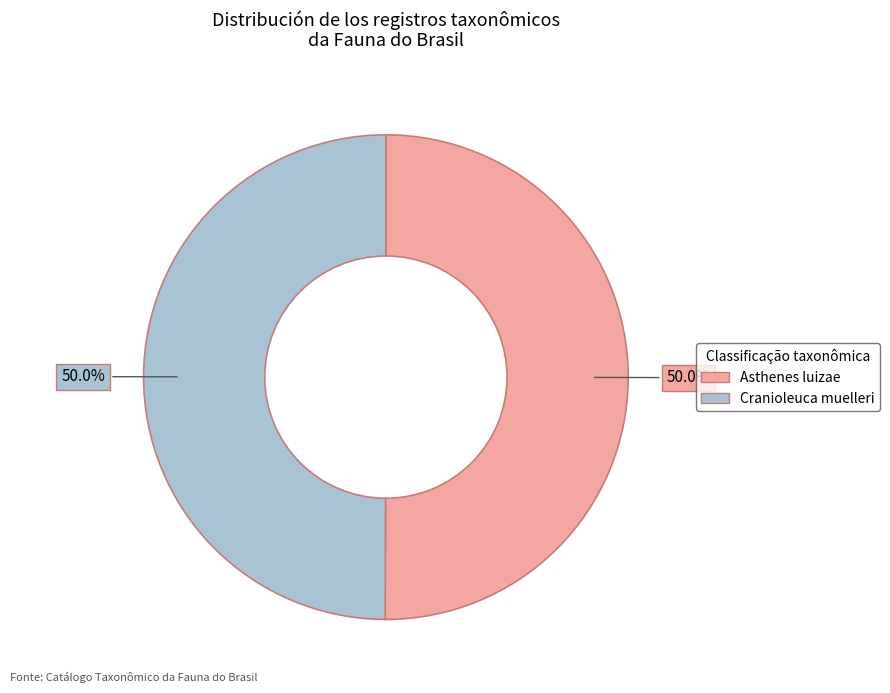

Approximately how many times larger is the value at Cranioleuca muelleri compared to Asthenes luizae?

1.0